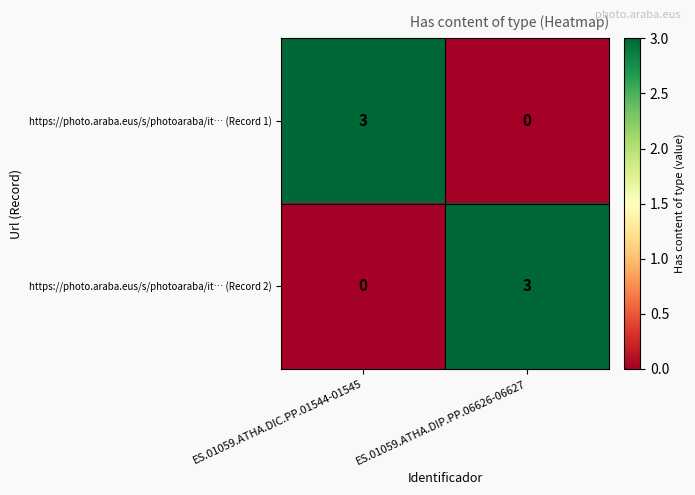

At ES.01059.ATHA.DIC.PP.01544-01545, list the series in order from smallest to largest.

https://photo.araba.eus/s/photoaraba/it… (Record 2), https://photo.araba.eus/s/photoaraba/it… (Record 1)